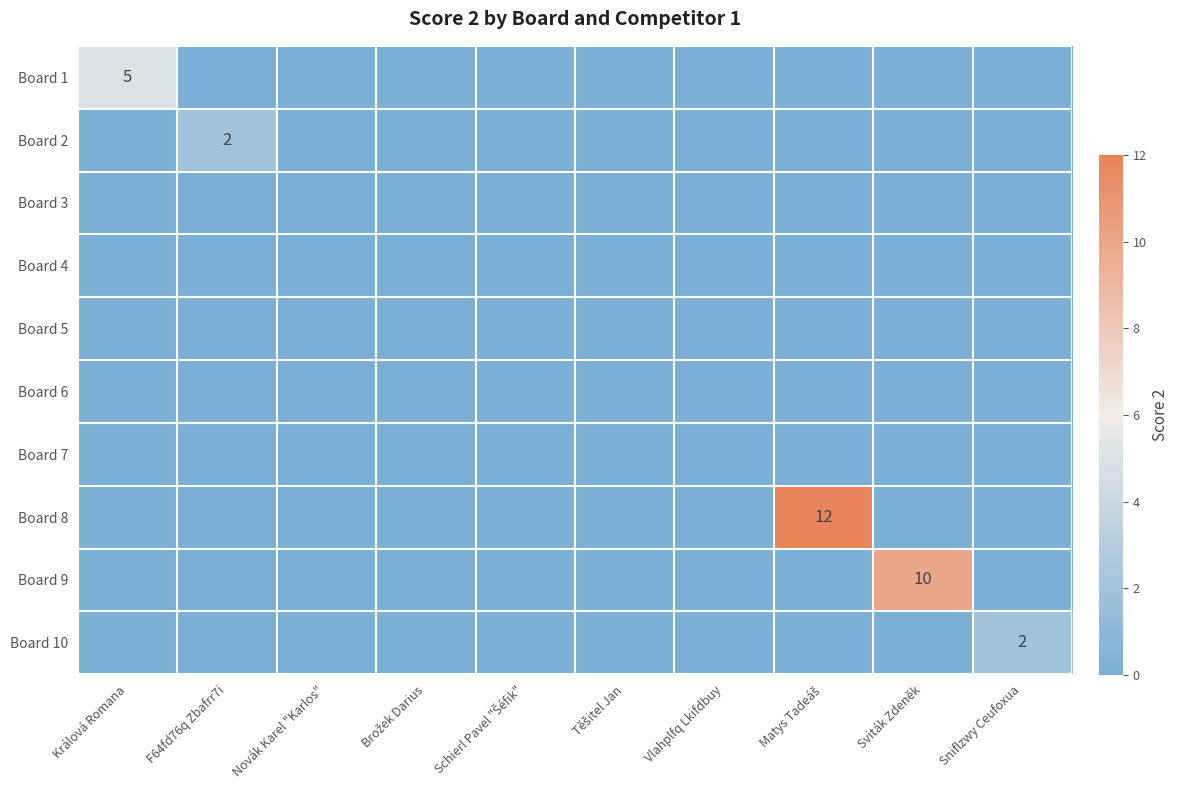

Rank the categories by Board 2 value from highest to lowest.

F64fd76q Zbafrr7i, Králová Romana, Novák Karel "Karlos", Brožek Darius, Schierl Pavel "Šéfik", Těšitel Jan, Vlahplfq Lkifdbuy, Matys Tadeáš, Sviták Zdeněk, Sniflzwy Ceufoxua